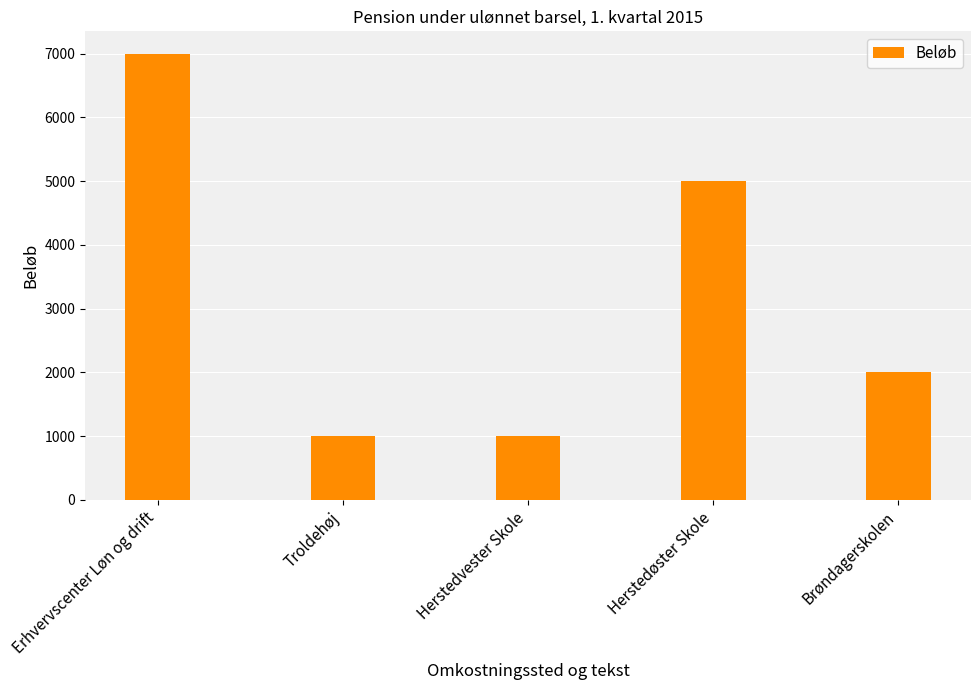

What position from the left is Herstedøster Skole?

4